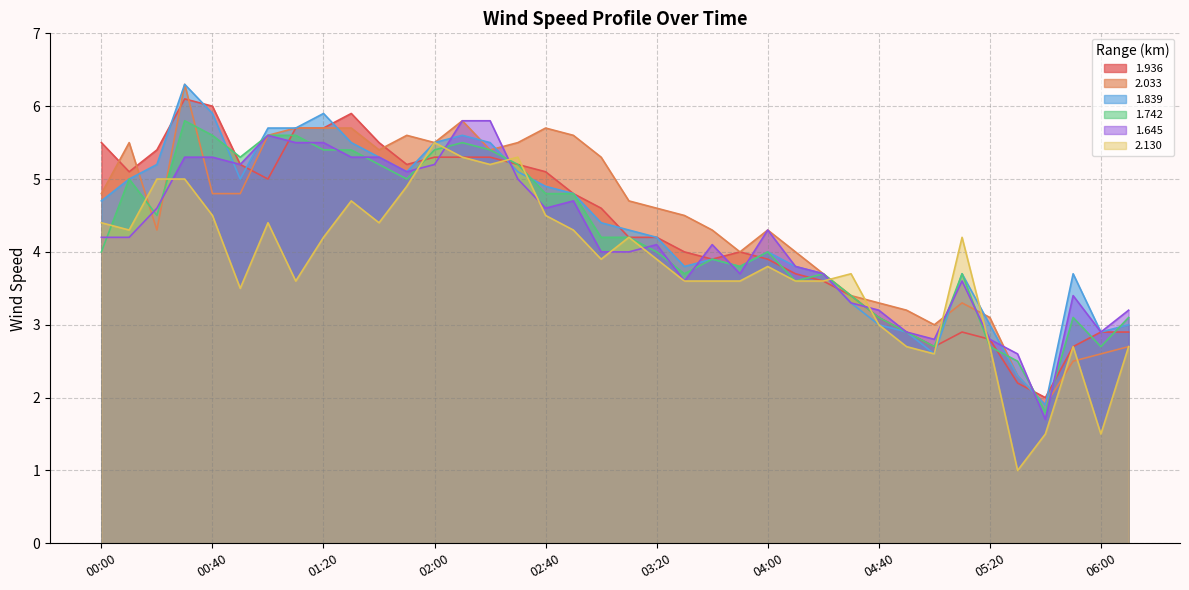

Rank the series at 00:40 from highest to lowest value.

1.936, 1.839, 1.742, 1.645, 2.033, 2.130